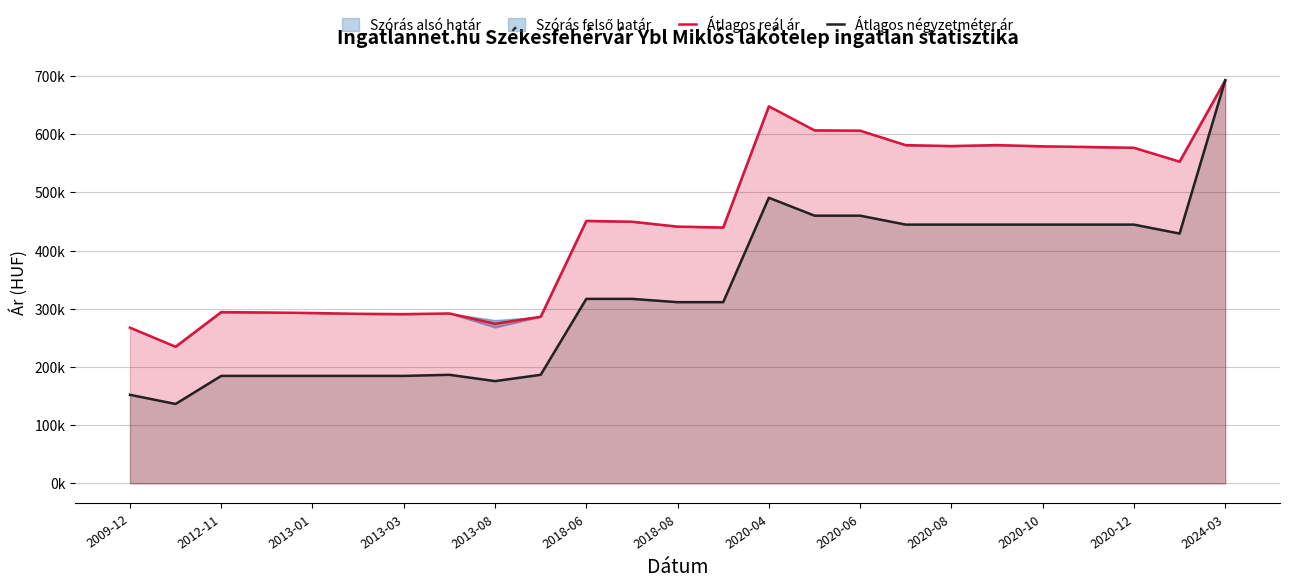

In Átlagos négyzetméter ár, how many points are lower than both neighbors (excluding endpoints)?

3